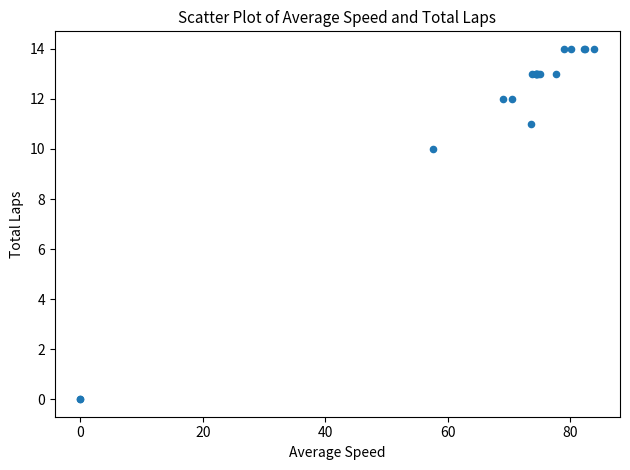

What Y value in the scatter plot is closest to 7?

10